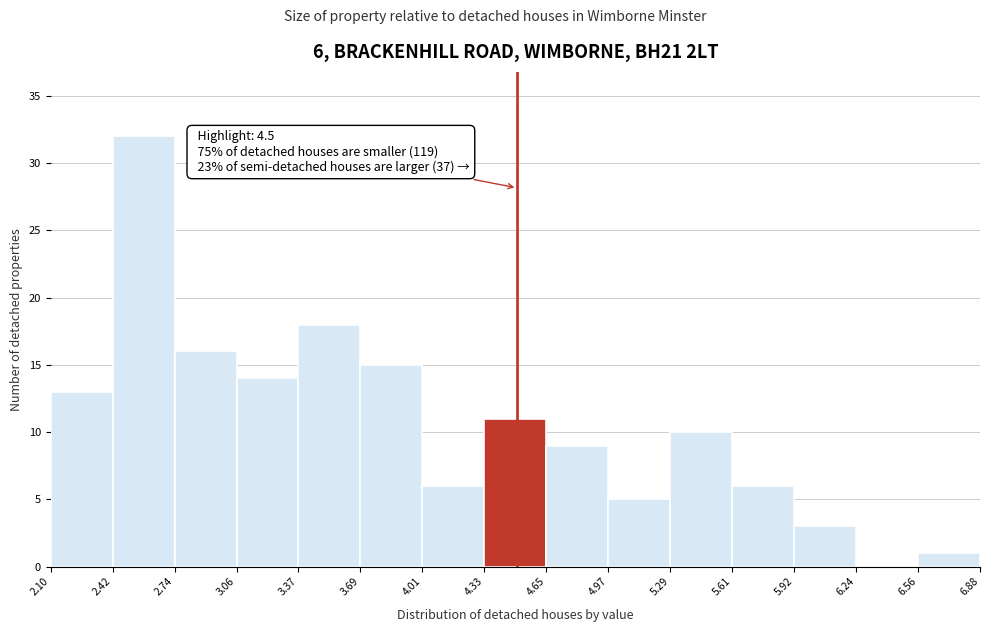

Over which range of the x-axis is the bar tallest?

2.42 to 2.74